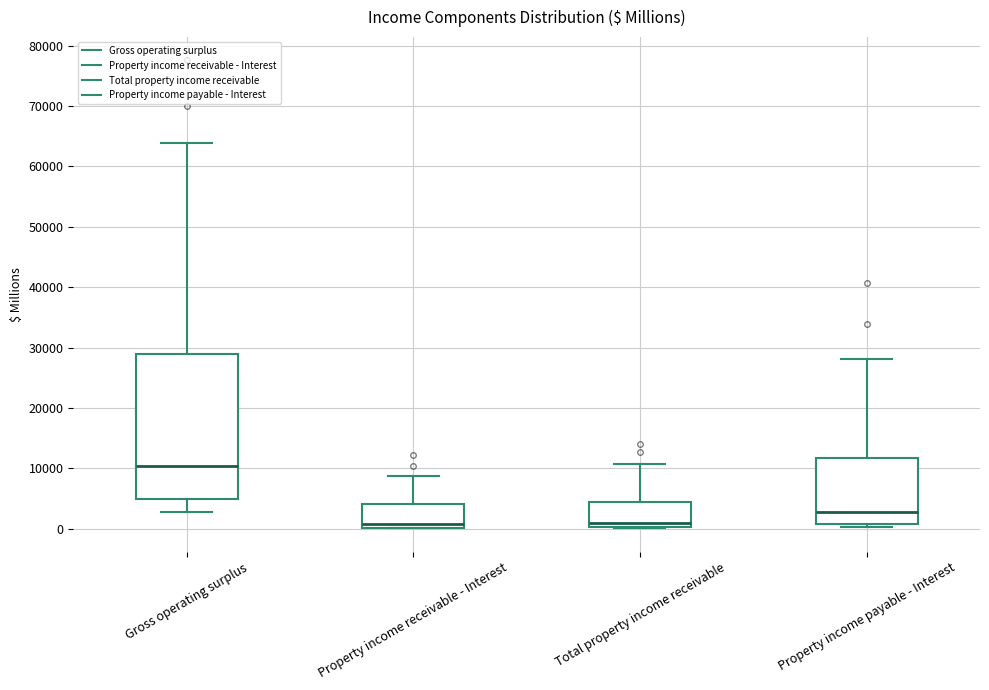

Reading left to right, transcribe this box plot: for each box, give where its median line is, the range the box spans, and where its two whiskers end, as read against the y-axis. The values are not printed on the chart, so give them approximately, as read against the axis.

Gross operating surplus: median 10000, box 5000 to 29000, whiskers 3000 to 64000
Property income receivable - Interest: median 1000, box 0 to 4000, whiskers 0 to 9000
Total property income receivable: median 1000, box 0 to 4000, whiskers 0 to 11000
Property income payable - Interest: median 3000, box 1000 to 12000, whiskers 0 to 28000